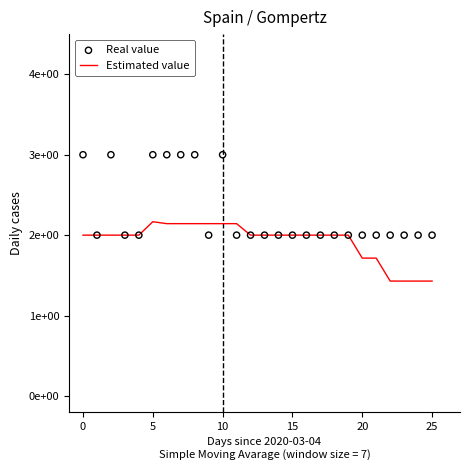

Which series has the largest total across all categories?

Real value